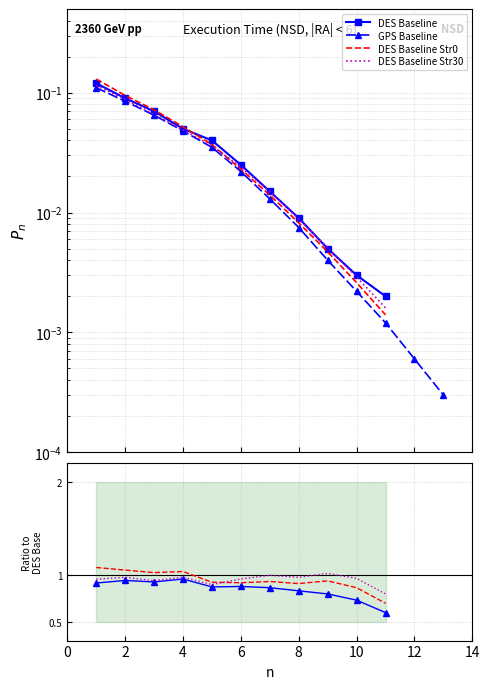

Which series has the widest spread of values?

DES Baseline Str0